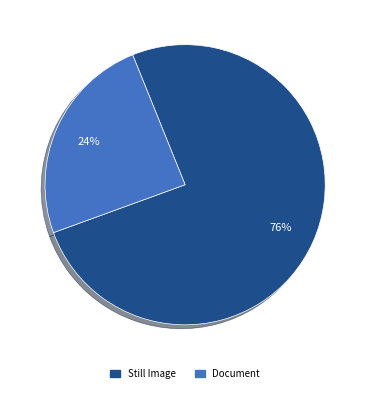

Is there any slice that represents more than half of the pie?

Yes